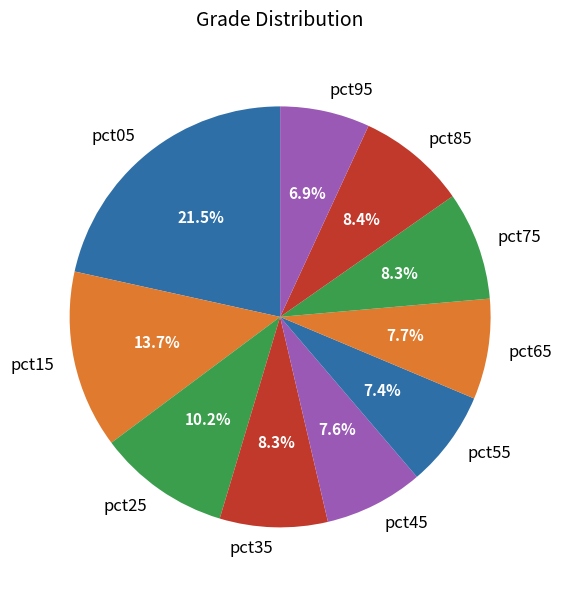

Is the sum of pct15 and pct45 greater than half?

No